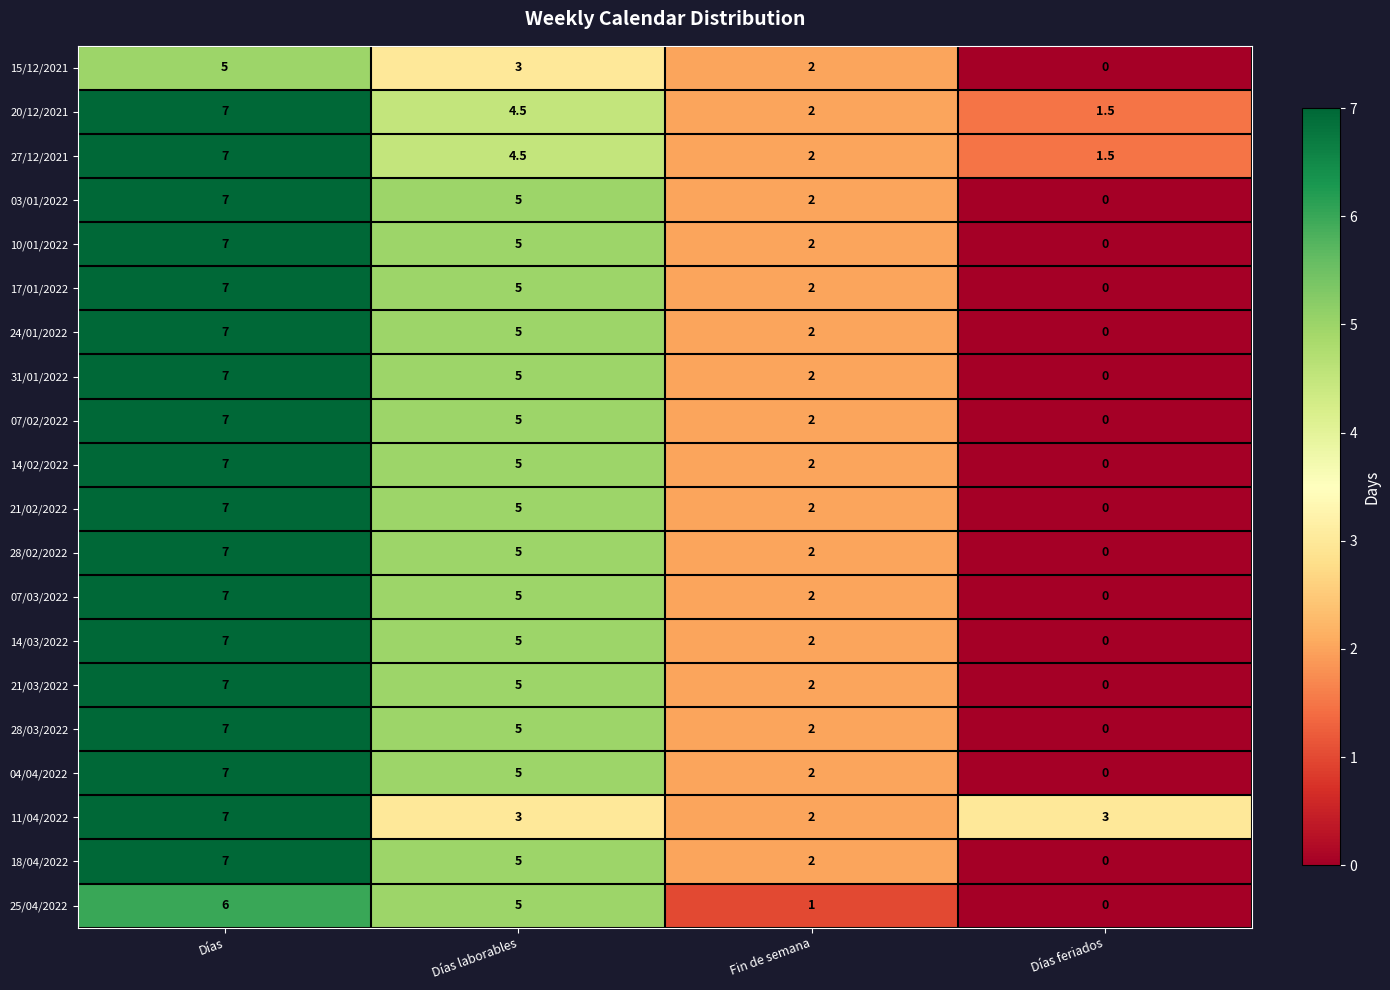

Is the value of 15/12/2021 at Días feriados greater than the value of 28/02/2022 at Días?

No